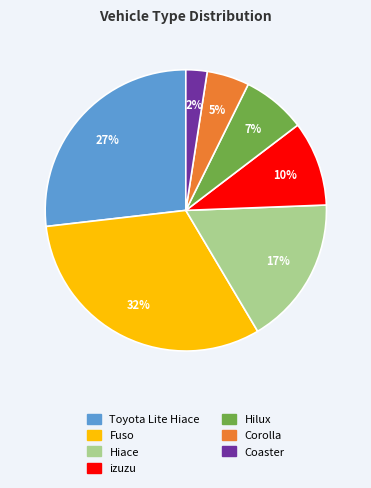

Do Toyota Lite Hiace and Corolla together represent more than half of the pie?

No